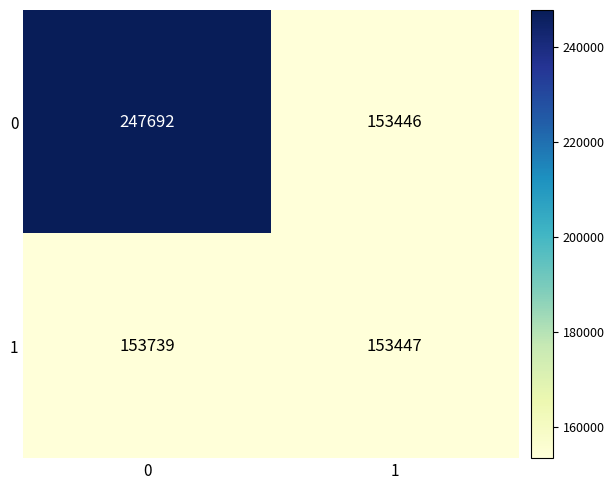

Which series has the widest spread of values?

0